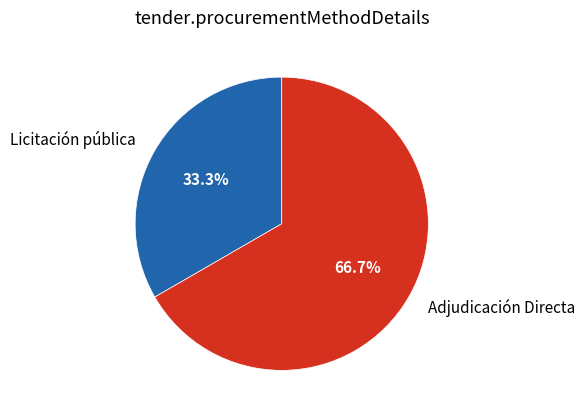

Approximately how many times larger is the value at Licitación pública compared to Adjudicación Directa?

0.5